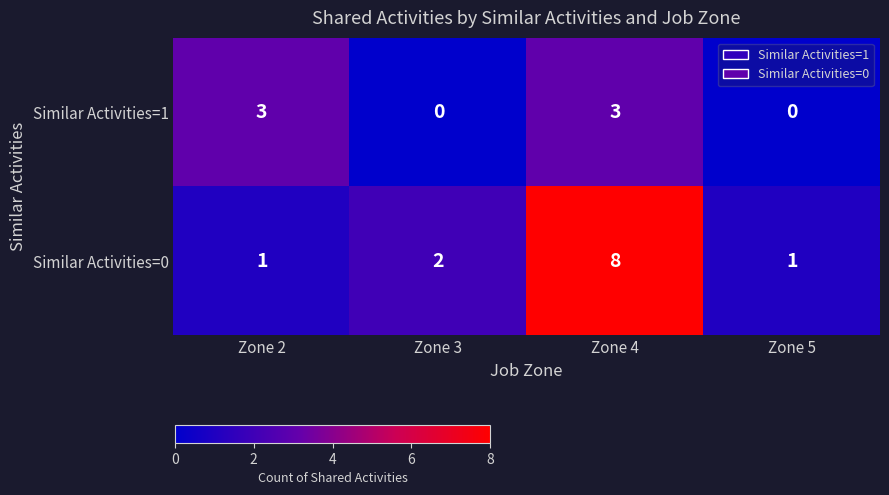

Reading left to right, extract all data points from this chart.

Similar Activities=1: Zone 2=3	Zone 3=0	Zone 4=3	Zone 5=0
Similar Activities=0: Zone 2=1	Zone 3=2	Zone 4=8	Zone 5=1